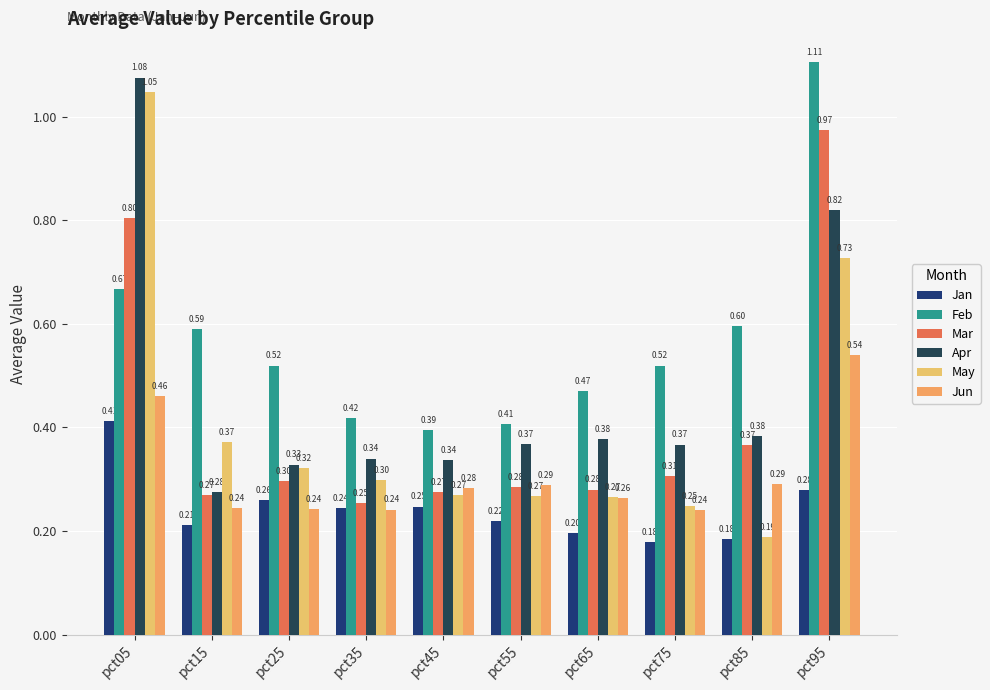

How many bars are there in each group?

6